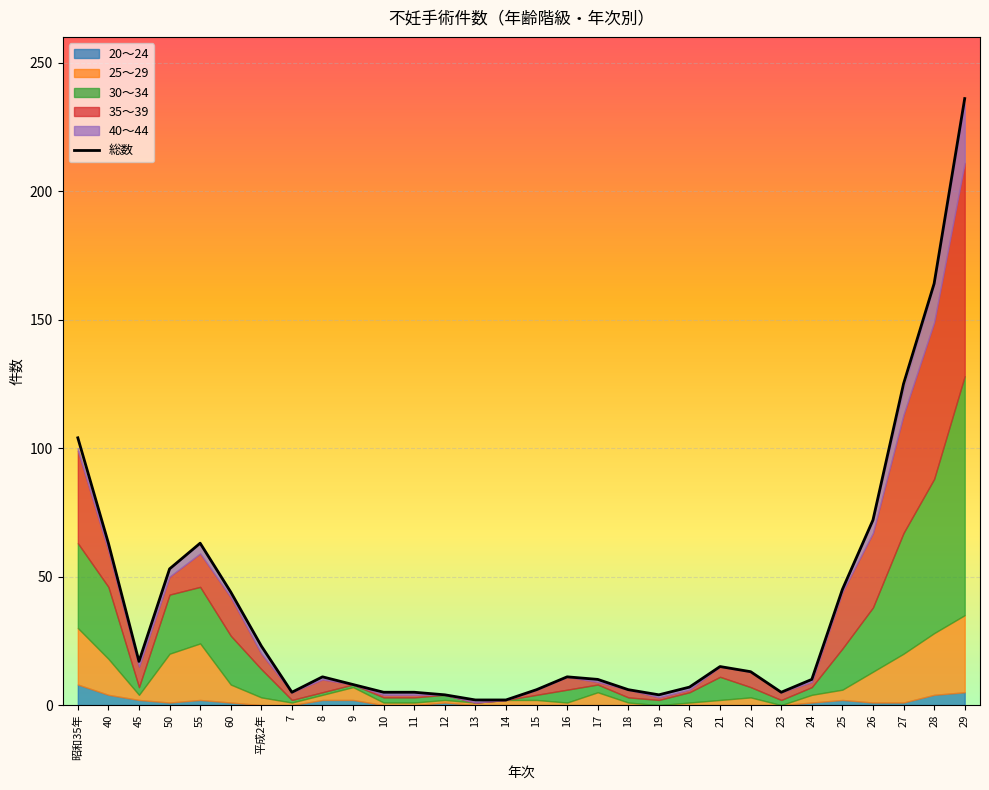

How many values in the 40～44 series exceed 1?

9